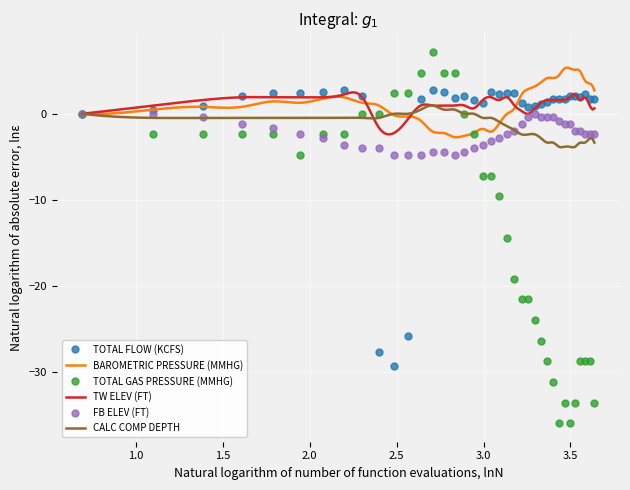

Reading left to right, extract all data points from this chart.

TOTAL FLOW (KCFS): 0.0	0.4	1.0	2.1	2.4	2.4	2.5	2.8	2.1	-27.8	-29.4	-25.8	1.8	2.8	2.6	1.8	2.1	1.6	1.3	2.6	2.3	2.4	2.4	1.2	0.8	0.9	1.1	1.4	1.7	1.7	1.8	2.1	2.1	2.0	2.3	1.7	1.7
TOTAL GAS PRESSURE (MMHG): 0.0	-2.4	-2.4	-2.4	-2.4	-4.8	-2.4	-2.4	0.0	0.0	2.4	2.4	4.8	7.2	4.8	4.8	0.0	-2.4	-7.2	-7.2	-9.6	-14.4	-19.2	-21.6	-21.6	-24.0	-26.4	-28.8	-31.2	-36.0	-33.6	-36.0	-33.6	-28.8	-28.8	-28.8	-33.6
FB ELEV (FT): 0.0	0.0	-0.4	-1.2	-1.6	-2.4	-2.8	-3.6	-4.0	-4.0	-4.8	-4.8	-4.8	-4.4	-4.4	-4.8	-4.4	-4.0	-3.6	-3.2	-2.8	-2.4	-2.0	-1.2	-0.4	0.0	-0.4	-0.4	-0.4	-0.8	-1.2	-1.2	-2.0	-2.0	-2.4	-2.4	-2.4